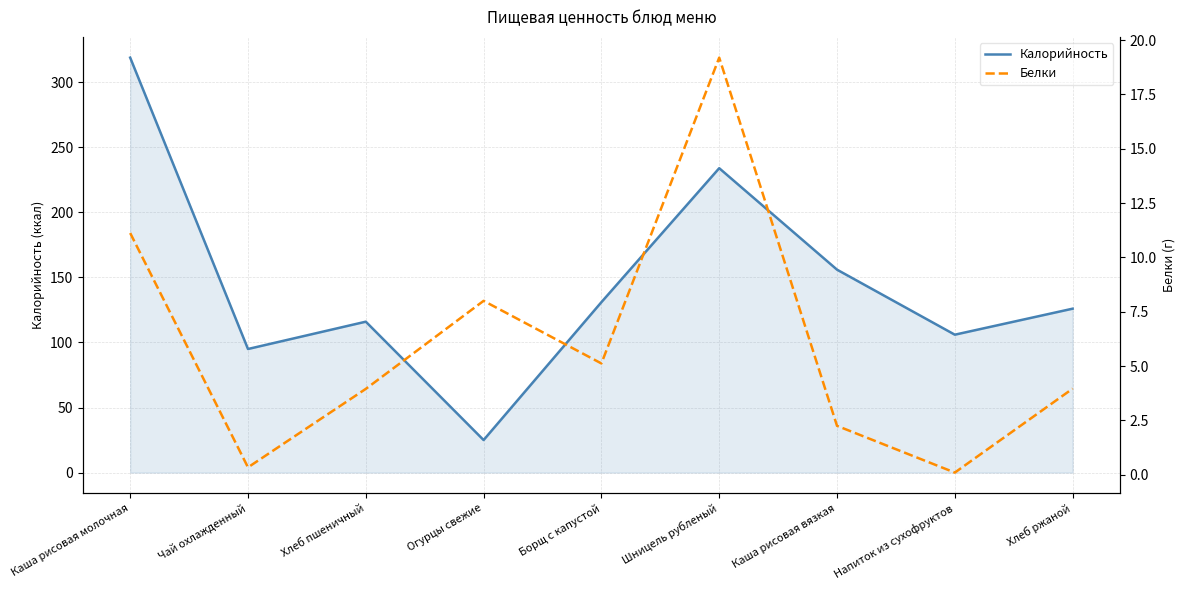

Rank the series by their maximum value, from lowest to highest.

Белки, Калорийность